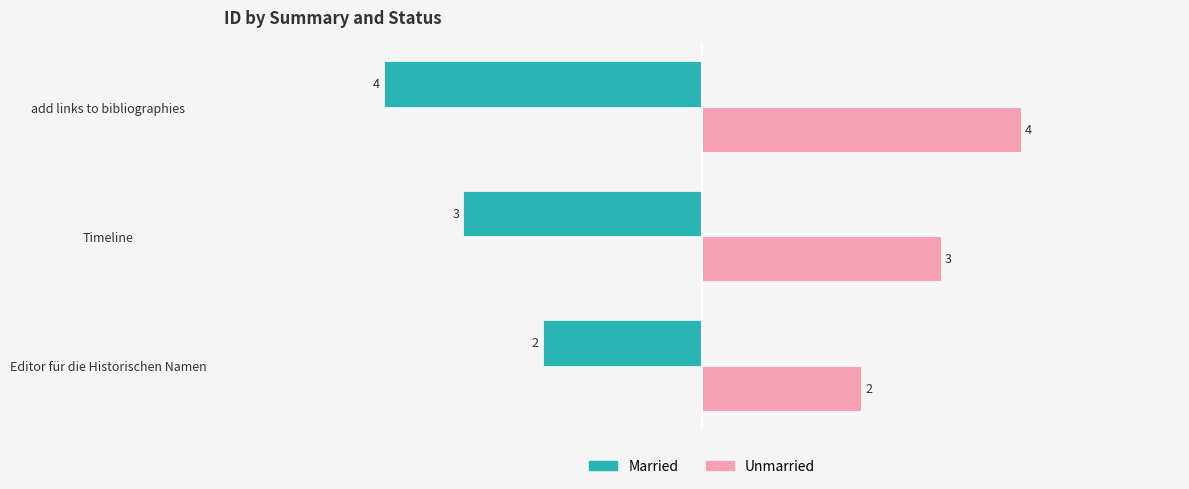

The Married series shows -1 at Timeline. True or false?

False